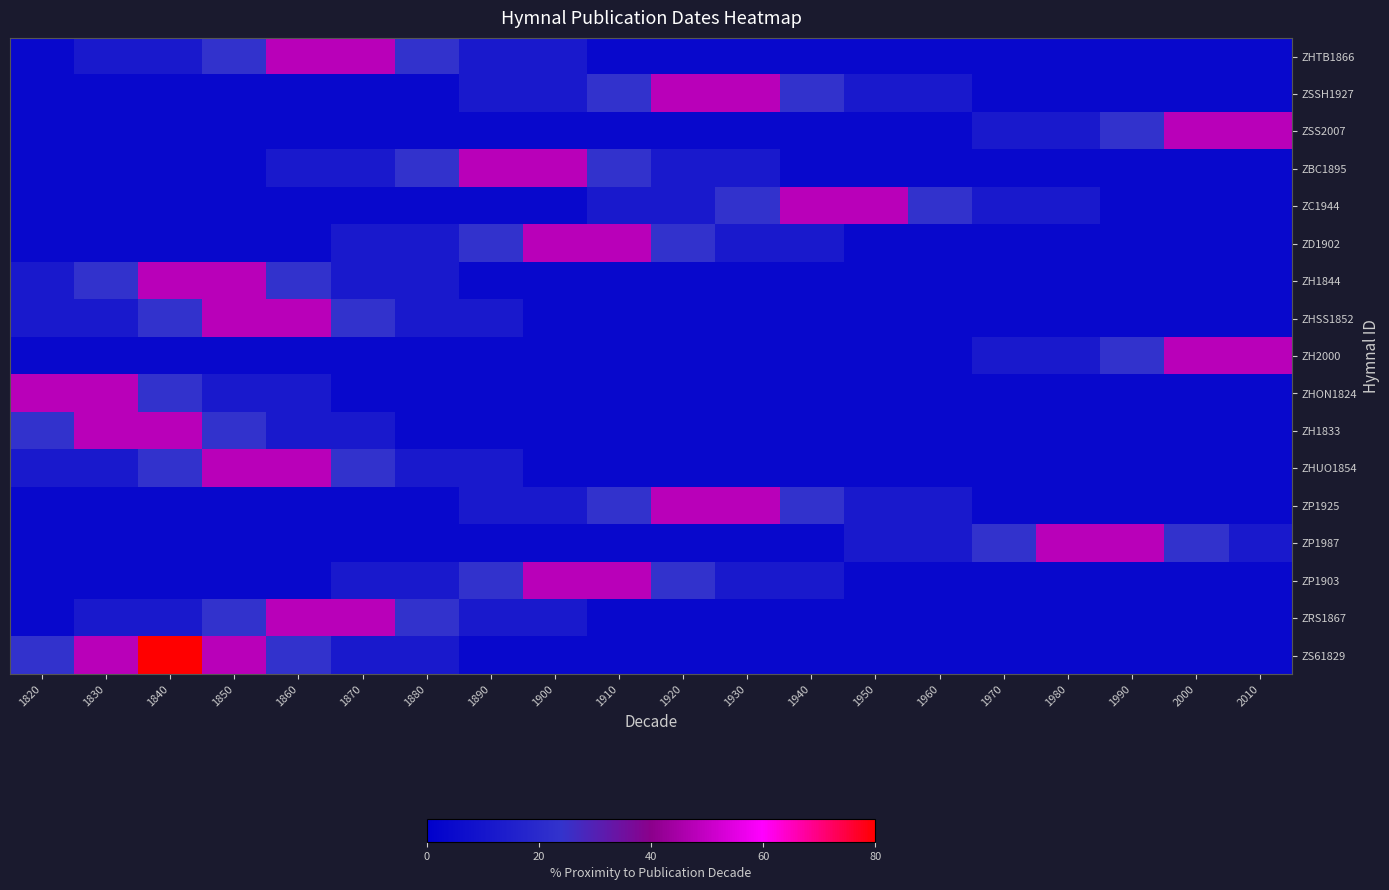

Reading left to right, transcribe all the data shown in this chart.

ZHTB1866: 1820=5	1830=15	1840=15	1850=30	1860=60	1870=60	1880=30	1890=15	1900=15	1910=5	1920=5	1930=5	1940=5	1950=5	1960=5	1970=5	1980=5	1990=5	2000=5	2010=5
ZSSH1927: 1820=5	1830=5	1840=5	1850=5	1860=5	1870=5	1880=5	1890=15	1900=15	1910=30	1920=60	1930=60	1940=30	1950=15	1960=15	1970=5	1980=5	1990=5	2000=5	2010=5
ZSS2007: 1820=5	1830=5	1840=5	1850=5	1860=5	1870=5	1880=5	1890=5	1900=5	1910=5	1920=5	1930=5	1940=5	1950=5	1960=5	1970=15	1980=15	1990=30	2000=60	2010=60
ZBC1895: 1820=5	1830=5	1840=5	1850=5	1860=15	1870=15	1880=30	1890=60	1900=60	1910=30	1920=15	1930=15	1940=5	1950=5	1960=5	1970=5	1980=5	1990=5	2000=5	2010=5
ZC1944: 1820=5	1830=5	1840=5	1850=5	1860=5	1870=5	1880=5	1890=5	1900=5	1910=15	1920=15	1930=30	1940=60	1950=60	1960=30	1970=15	1980=15	1990=5	2000=5	2010=5
ZD1902: 1820=5	1830=5	1840=5	1850=5	1860=5	1870=15	1880=15	1890=30	1900=60	1910=60	1920=30	1930=15	1940=15	1950=5	1960=5	1970=5	1980=5	1990=5	2000=5	2010=5
ZH1844: 1820=15	1830=30	1840=60	1850=60	1860=30	1870=15	1880=15	1890=5	1900=5	1910=5	1920=5	1930=5	1940=5	1950=5	1960=5	1970=5	1980=5	1990=5	2000=5	2010=5
ZHSS1852: 1820=15	1830=15	1840=30	1850=60	1860=60	1870=30	1880=15	1890=15	1900=5	1910=5	1920=5	1930=5	1940=5	1950=5	1960=5	1970=5	1980=5	1990=5	2000=5	2010=5
ZH2000: 1820=5	1830=5	1840=5	1850=5	1860=5	1870=5	1880=5	1890=5	1900=5	1910=5	1920=5	1930=5	1940=5	1950=5	1960=5	1970=15	1980=15	1990=30	2000=60	2010=60
ZHON1824: 1820=60	1830=60	1840=30	1850=15	1860=15	1870=5	1880=5	1890=5	1900=5	1910=5	1920=5	1930=5	1940=5	1950=5	1960=5	1970=5	1980=5	1990=5	2000=5	2010=5
ZH1833: 1820=30	1830=60	1840=60	1850=30	1860=15	1870=15	1880=5	1890=5	1900=5	1910=5	1920=5	1930=5	1940=5	1950=5	1960=5	1970=5	1980=5	1990=5	2000=5	2010=5
ZHUO1854: 1820=15	1830=15	1840=30	1850=60	1860=60	1870=30	1880=15	1890=15	1900=5	1910=5	1920=5	1930=5	1940=5	1950=5	1960=5	1970=5	1980=5	1990=5	2000=5	2010=5
ZP1925: 1820=5	1830=5	1840=5	1850=5	1860=5	1870=5	1880=5	1890=15	1900=15	1910=30	1920=60	1930=60	1940=30	1950=15	1960=15	1970=5	1980=5	1990=5	2000=5	2010=5
ZP1987: 1820=5	1830=5	1840=5	1850=5	1860=5	1870=5	1880=5	1890=5	1900=5	1910=5	1920=5	1930=5	1940=5	1950=15	1960=15	1970=30	1980=60	1990=60	2000=30	2010=15
ZP1903: 1820=5	1830=5	1840=5	1850=5	1860=5	1870=15	1880=15	1890=30	1900=60	1910=60	1920=30	1930=15	1940=15	1950=5	1960=5	1970=5	1980=5	1990=5	2000=5	2010=5
ZRS1867: 1820=5	1830=15	1840=15	1850=30	1860=60	1870=60	1880=30	1890=15	1900=15	1910=5	1920=5	1930=5	1940=5	1950=5	1960=5	1970=5	1980=5	1990=5	2000=5	2010=5
ZS61829: 1820=30	1830=60	1840=100	1850=60	1860=30	1870=15	1880=15	1890=5	1900=5	1910=5	1920=5	1930=5	1940=5	1950=5	1960=5	1970=5	1980=5	1990=5	2000=5	2010=5